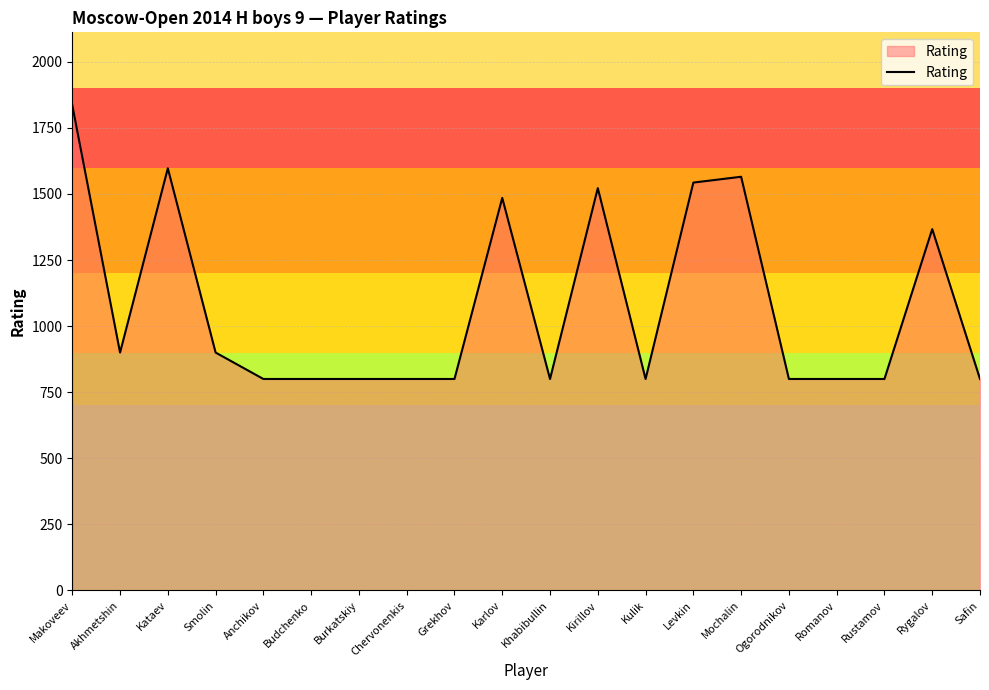

Approximately how many times larger is the value at Makoveev compared to Kataev?

1.1